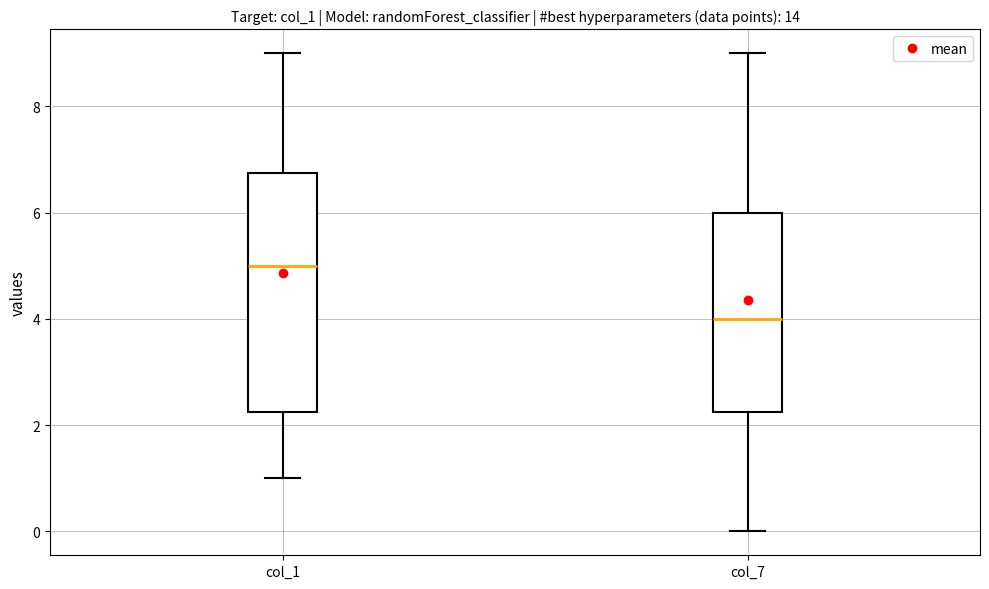

Which box is the tallest, from its lower edge to its upper edge?

col_1